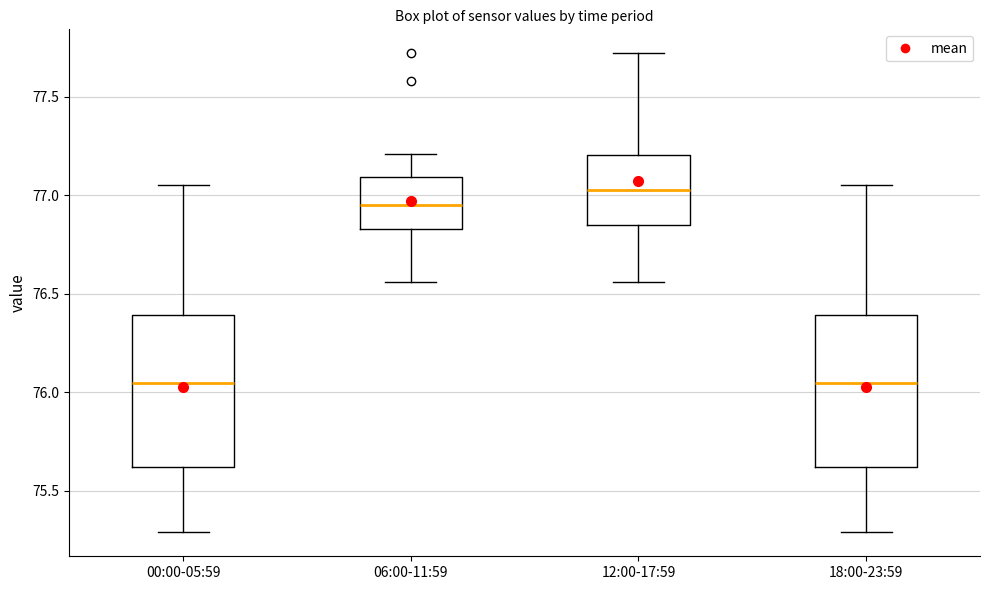

Reading left to right, transcribe this box plot: for each box, give where its median line is, the range the box spans, and where its two whiskers end, as read against the y-axis. The values are not printed on the chart, so give them approximately, as read against the axis.

00:00-05:59: median 76.05, box 75.60 to 76.40, whiskers 75.30 to 77.05
06:00-11:59: median 76.95, box 76.85 to 77.10, whiskers 76.55 to 77.20
12:00-17:59: median 77.05, box 76.85 to 77.20, whiskers 76.55 to 77.70
18:00-23:59: median 76.05, box 75.60 to 76.40, whiskers 75.30 to 77.05